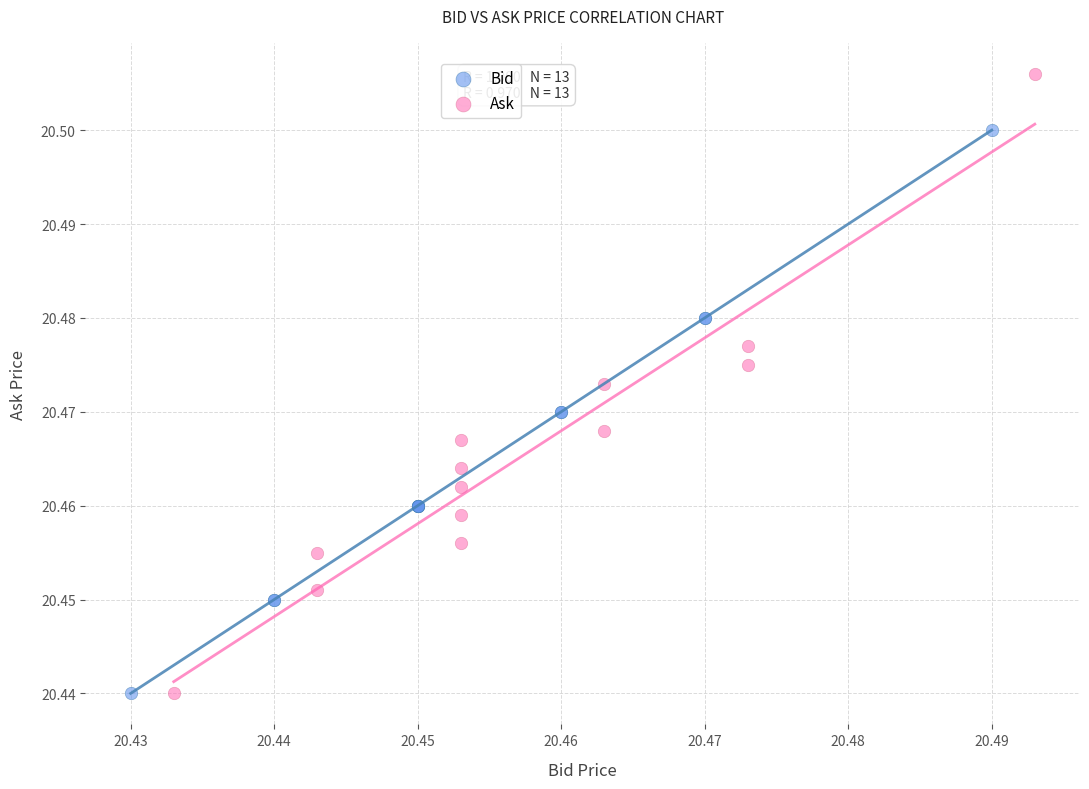

Which series reaches the maximum Y coordinate?

Ask